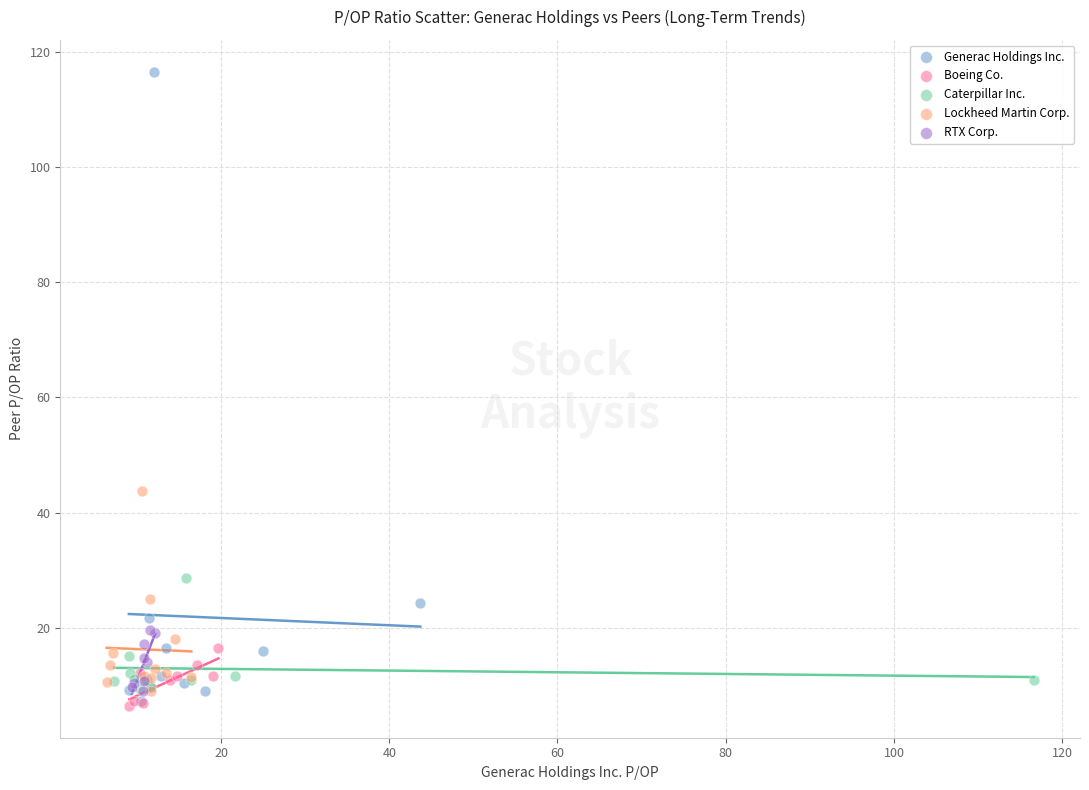

Which series contains the highest Y value?

Generac Holdings Inc.